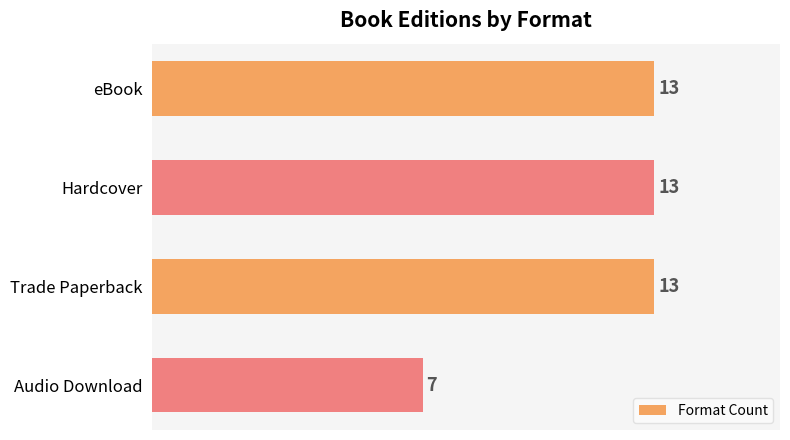

Are the bars horizontal?

Yes